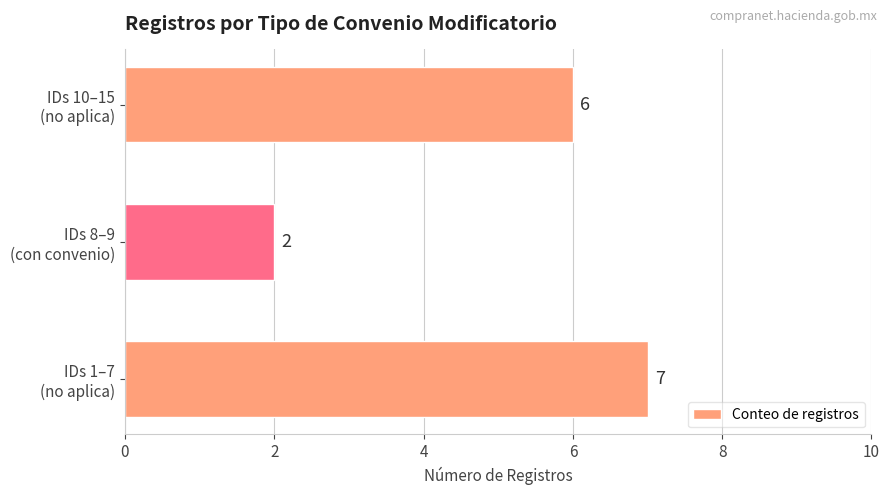

What is the difference between the maximum and minimum values?

5